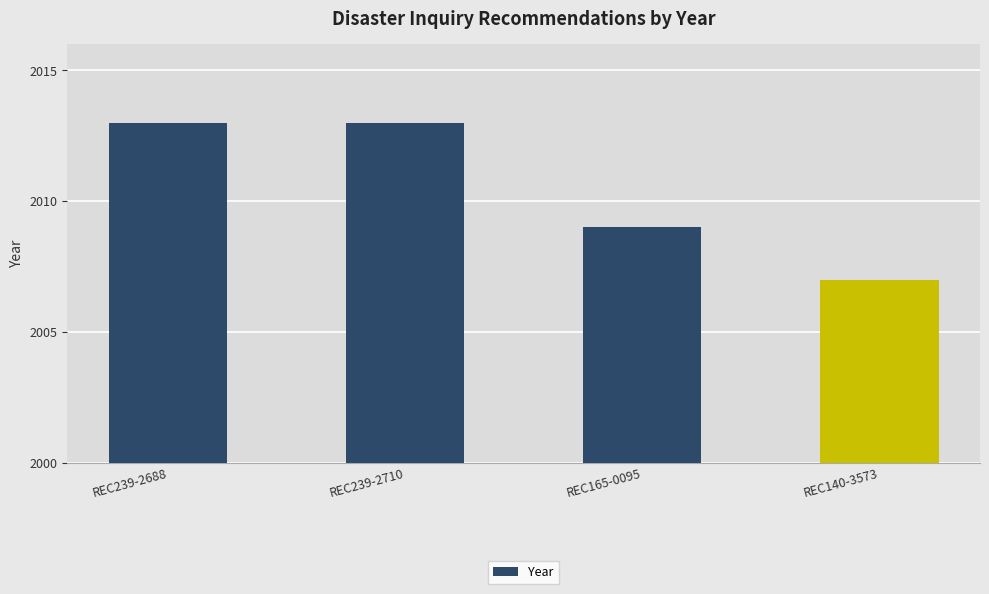

What is the sum of all values?

8042